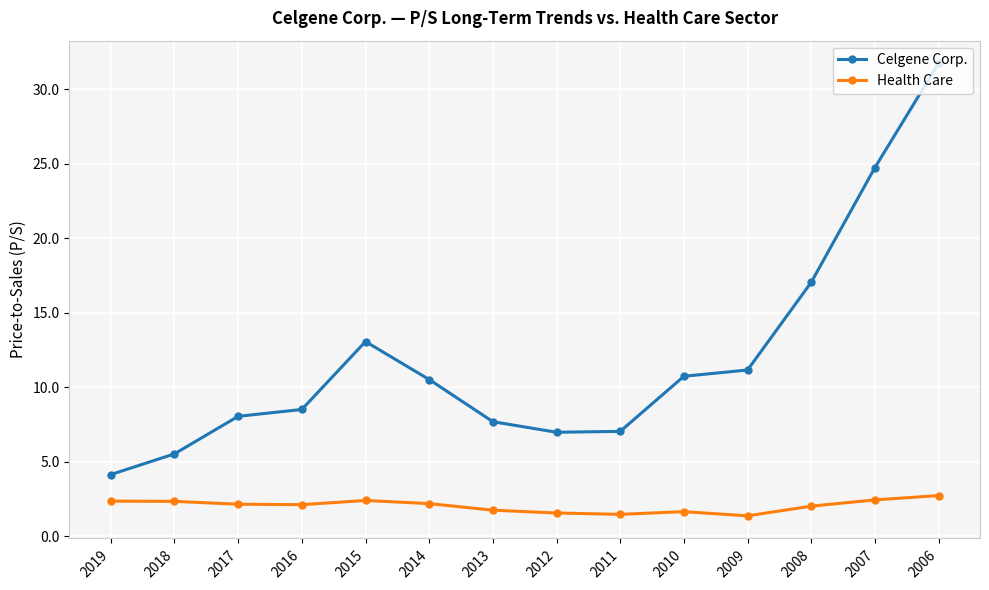

What is the sum of all Health Care values?

28.4